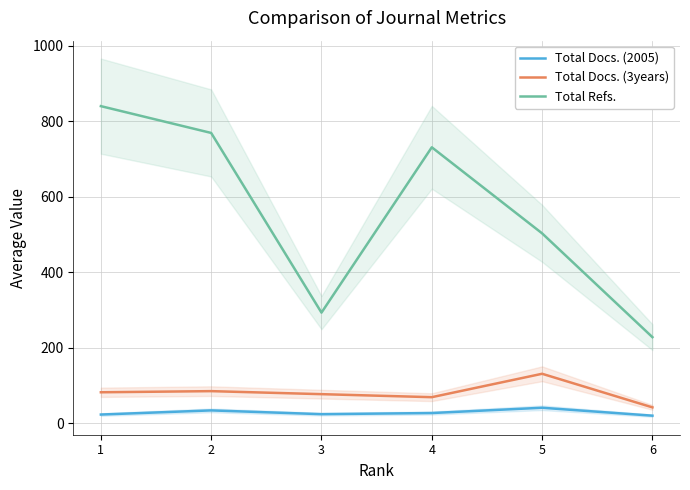

List the series in order of their peak value, lowest first.

Total Docs. (2005), Total Docs. (3years), Total Refs.